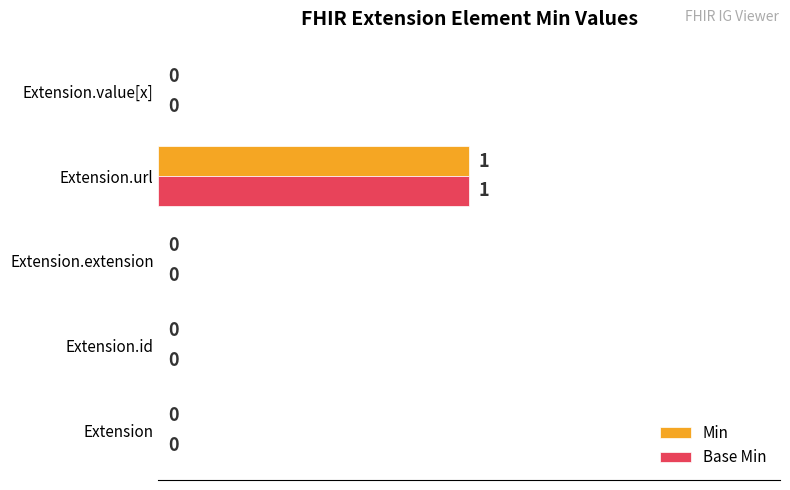

How many data points does each series have?

5